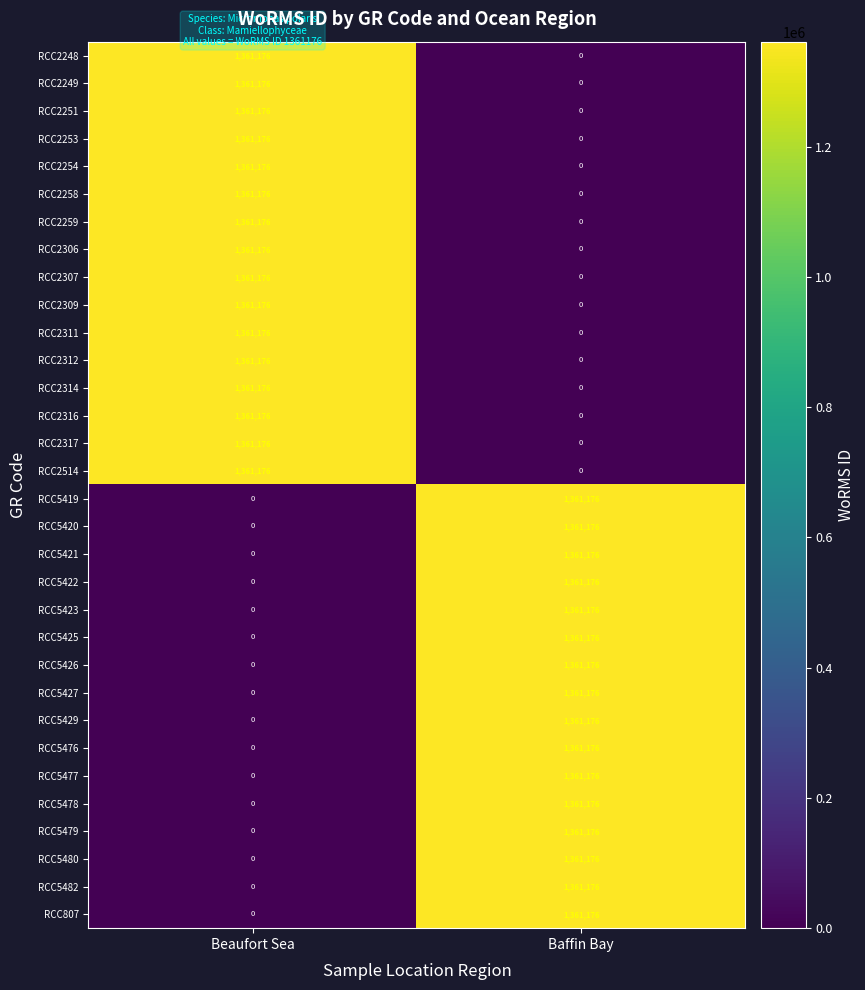

How many data points does each series have?

2